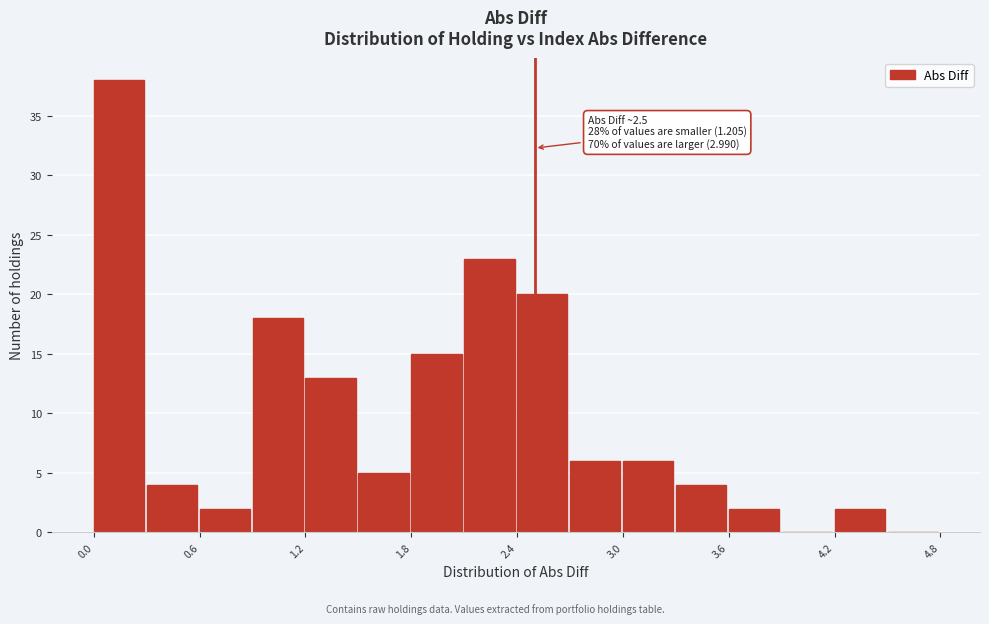

Around what value on the x-axis is the tallest bar? Give the approximate position of its centre, as read against the axis.

0.1